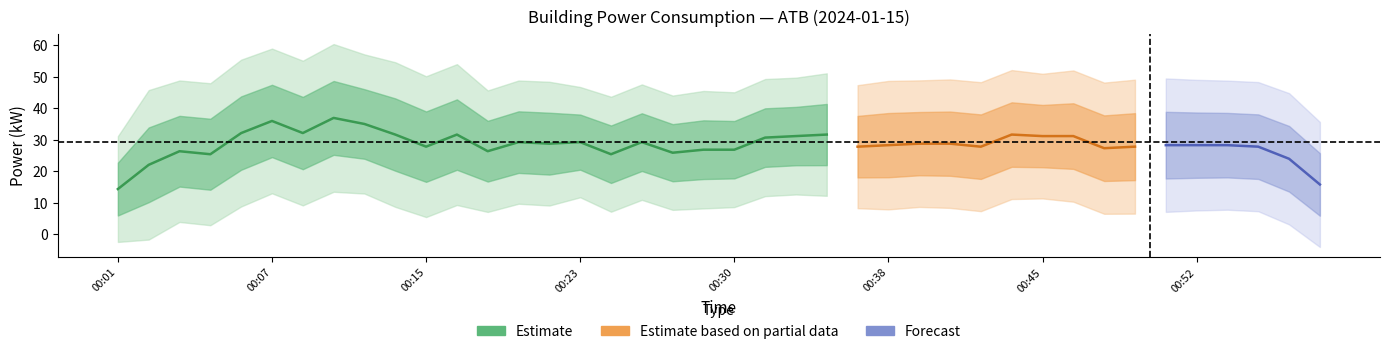

How many values are below 31?

20